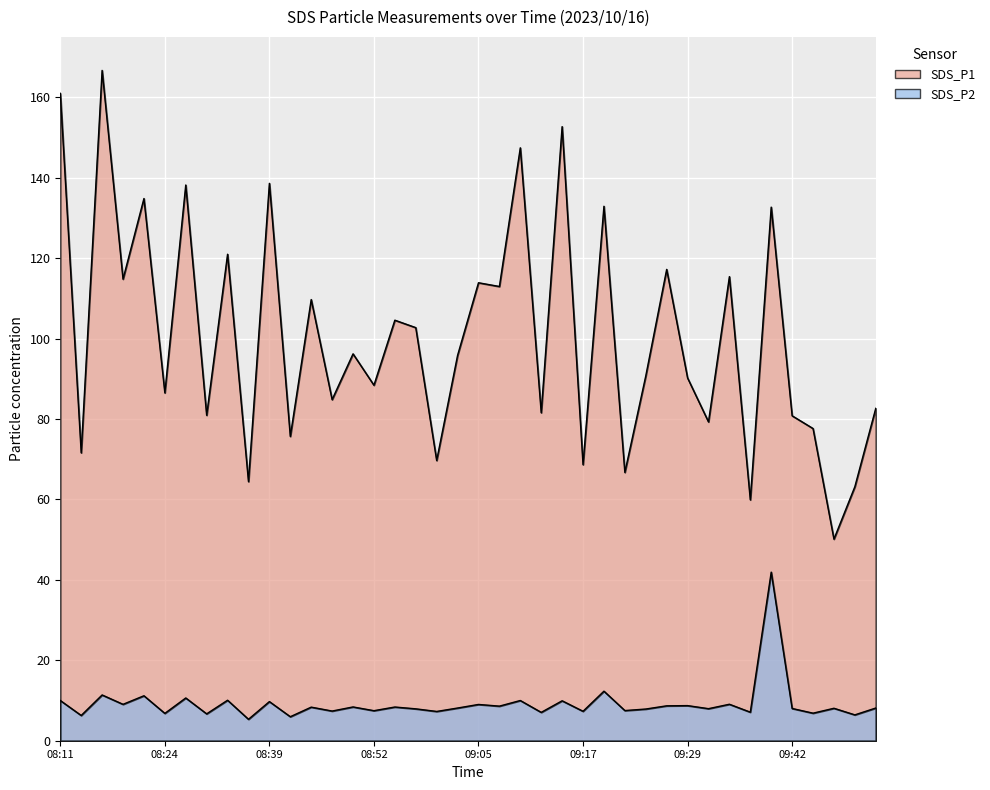

At which category does SDS_P1 reach its first local valley?

08:14